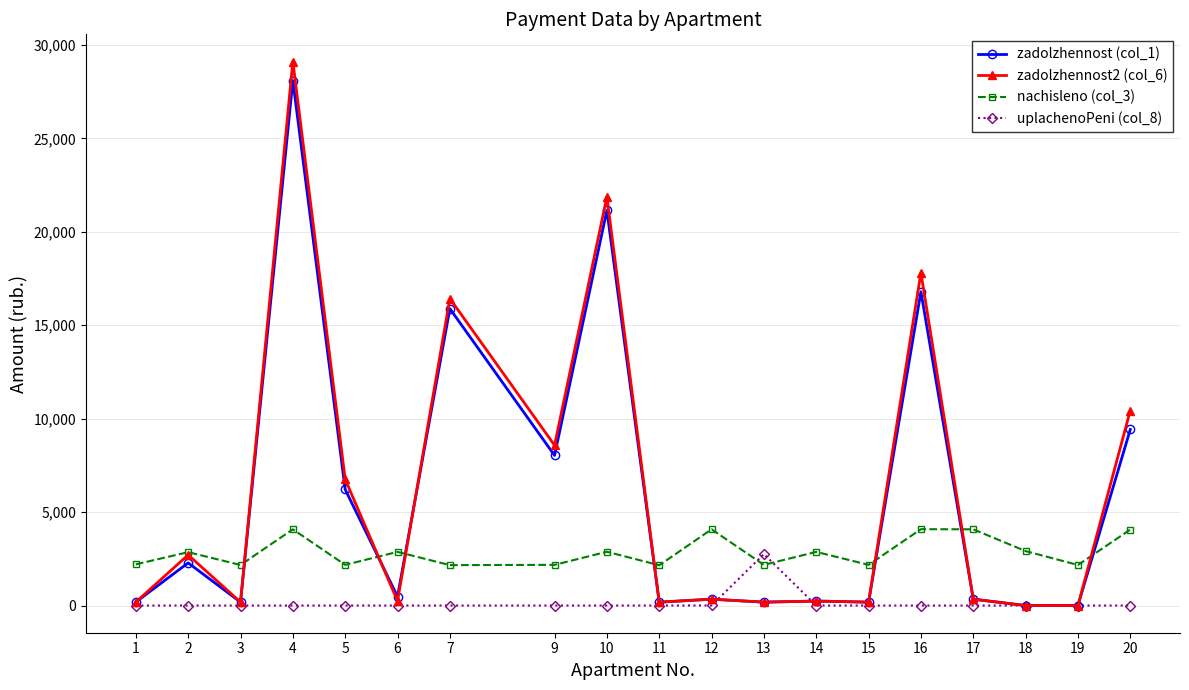

At which category is the sum across all series the highest?

4